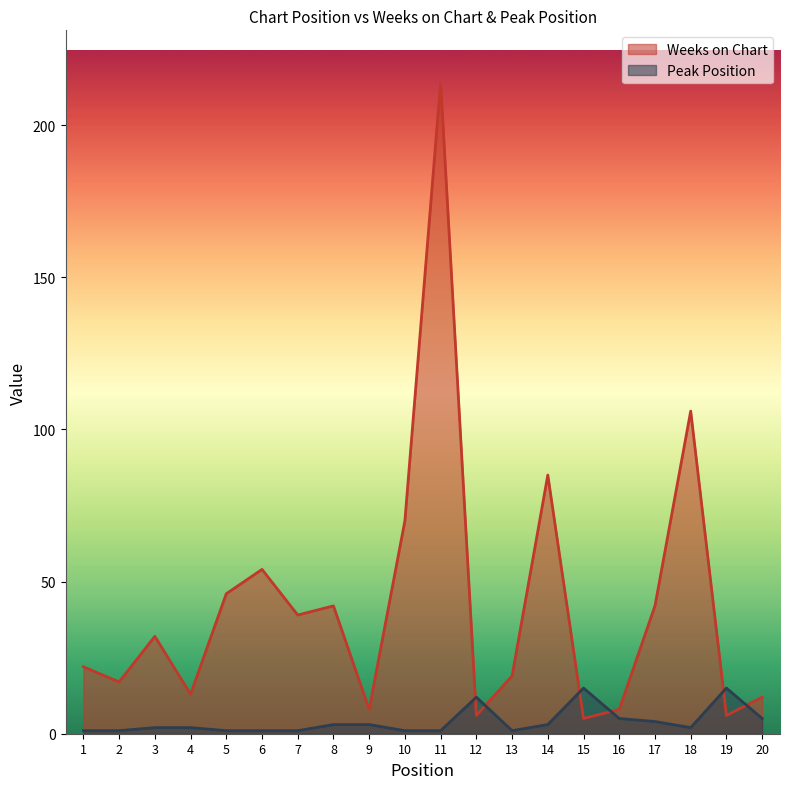

Which has a higher value, 12 or 16?

16